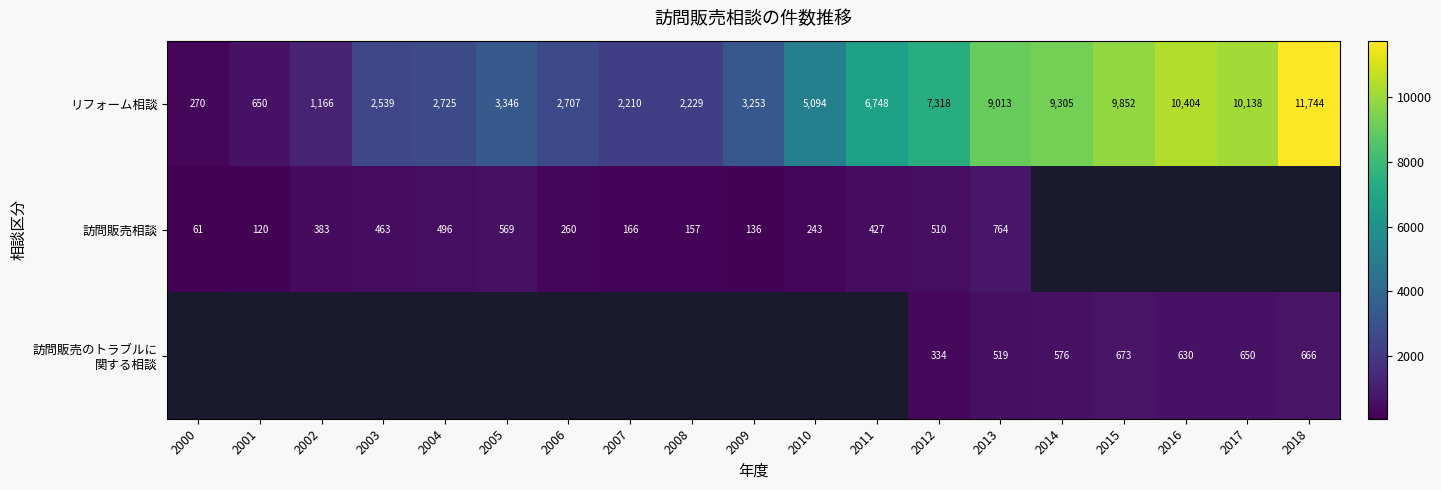

At which category does the chart reach its peak across all series?

2018